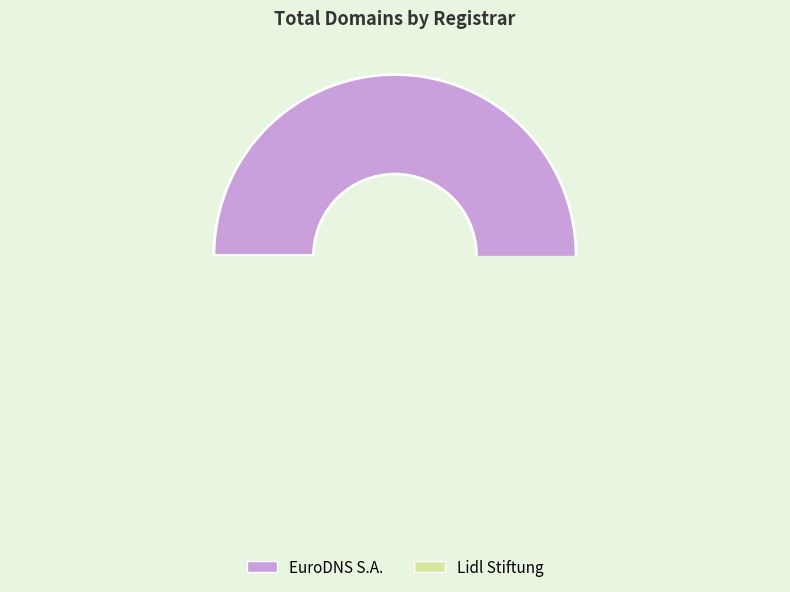

Rank the categories by value from lowest to highest.

Lidl Stiftung, EuroDNS S.A.